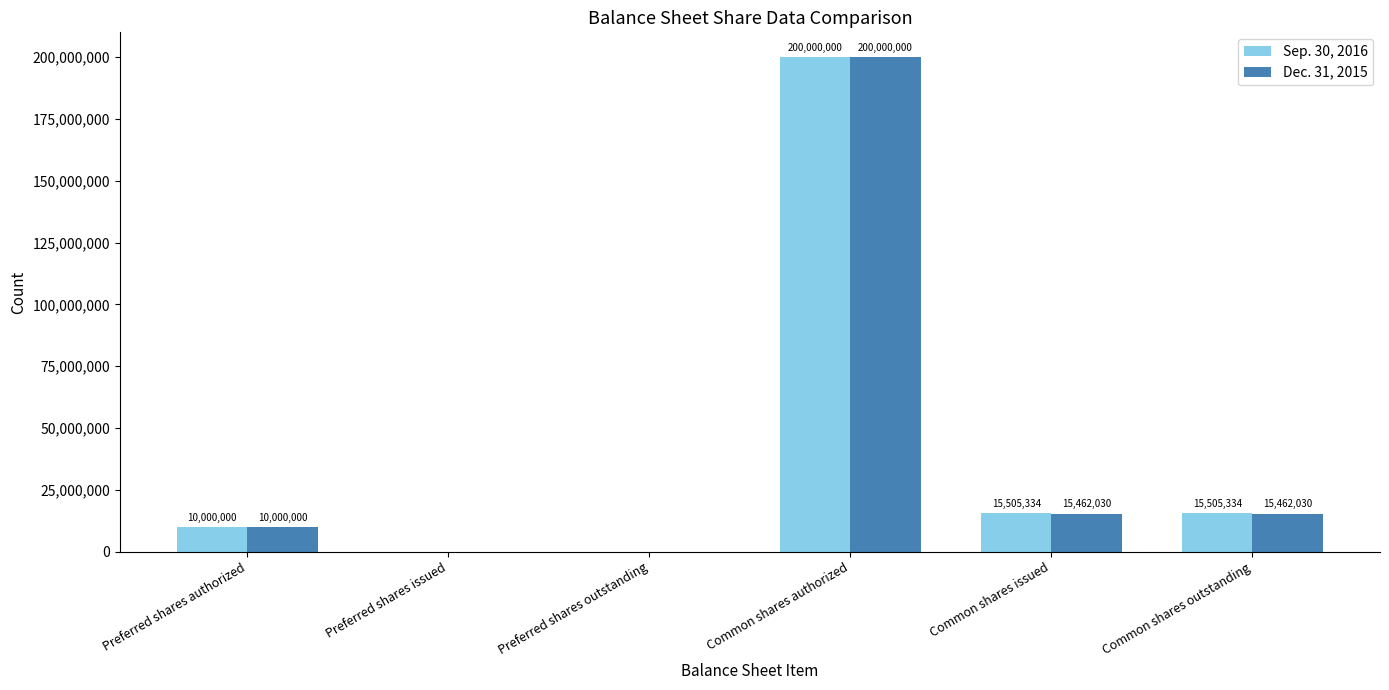

What is the greatest value displayed?

200000000